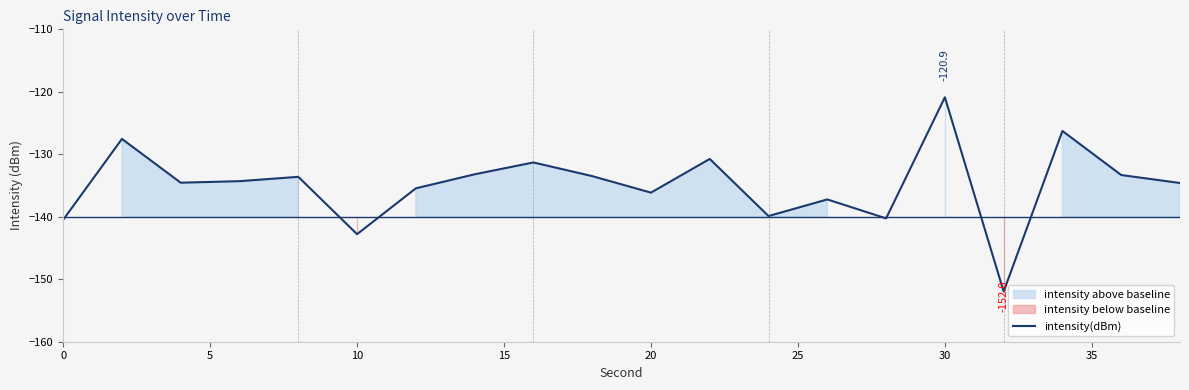

How many interior local valleys (lower than both neighbors) does the data have?

6